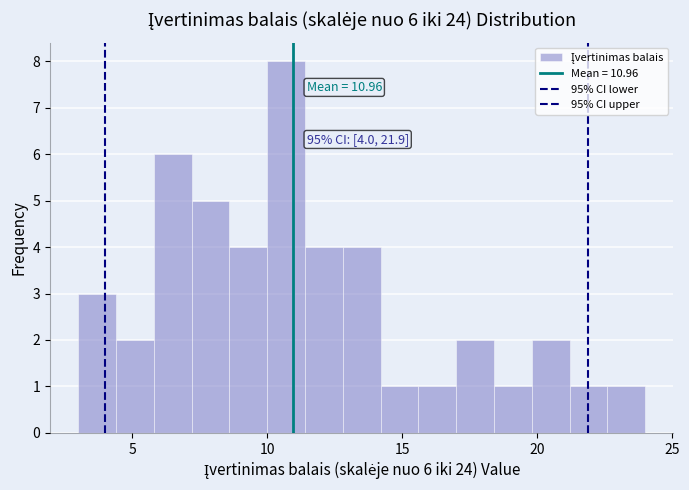

Read against the x-axis, roughly where is the centre of the tallest bar?

10.5